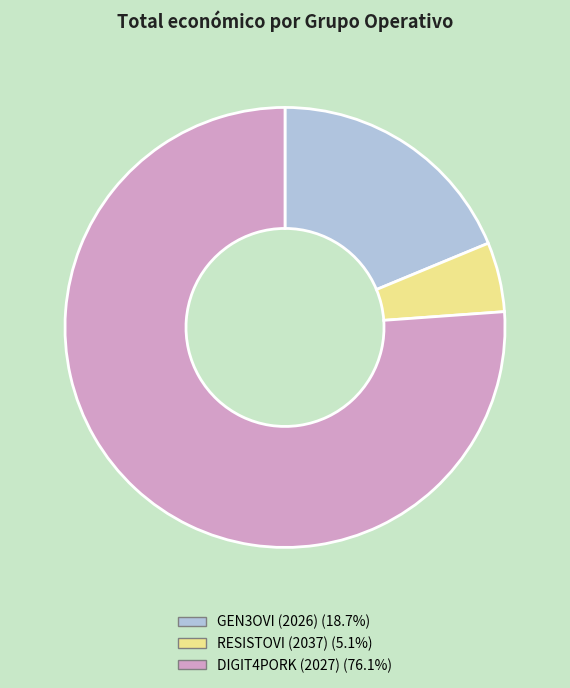

How many slices are in this pie chart?

3